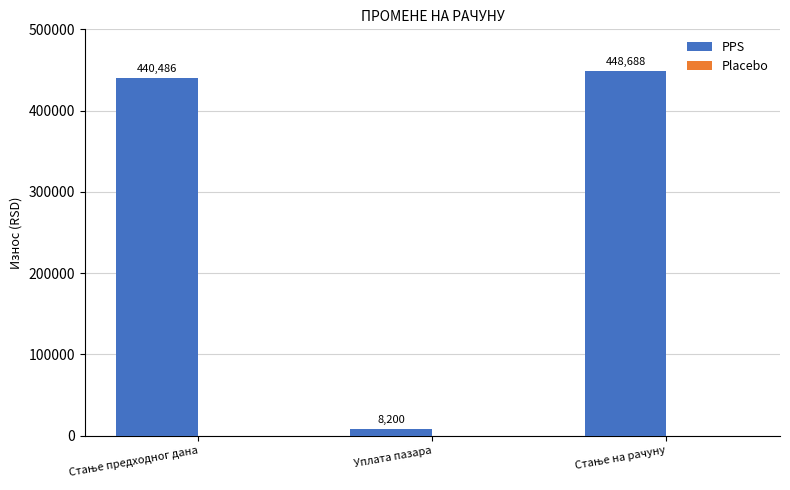

What is the value of the 1st bar from the left?

440485.6